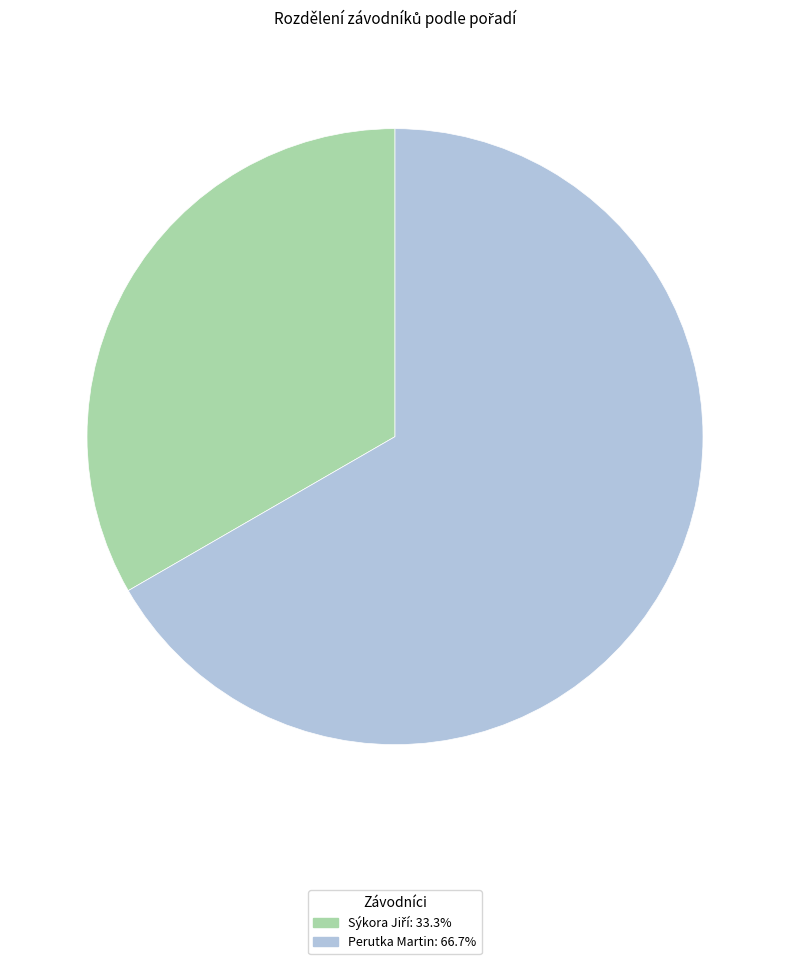

To the nearest percent, what is the average slice percentage?

50%